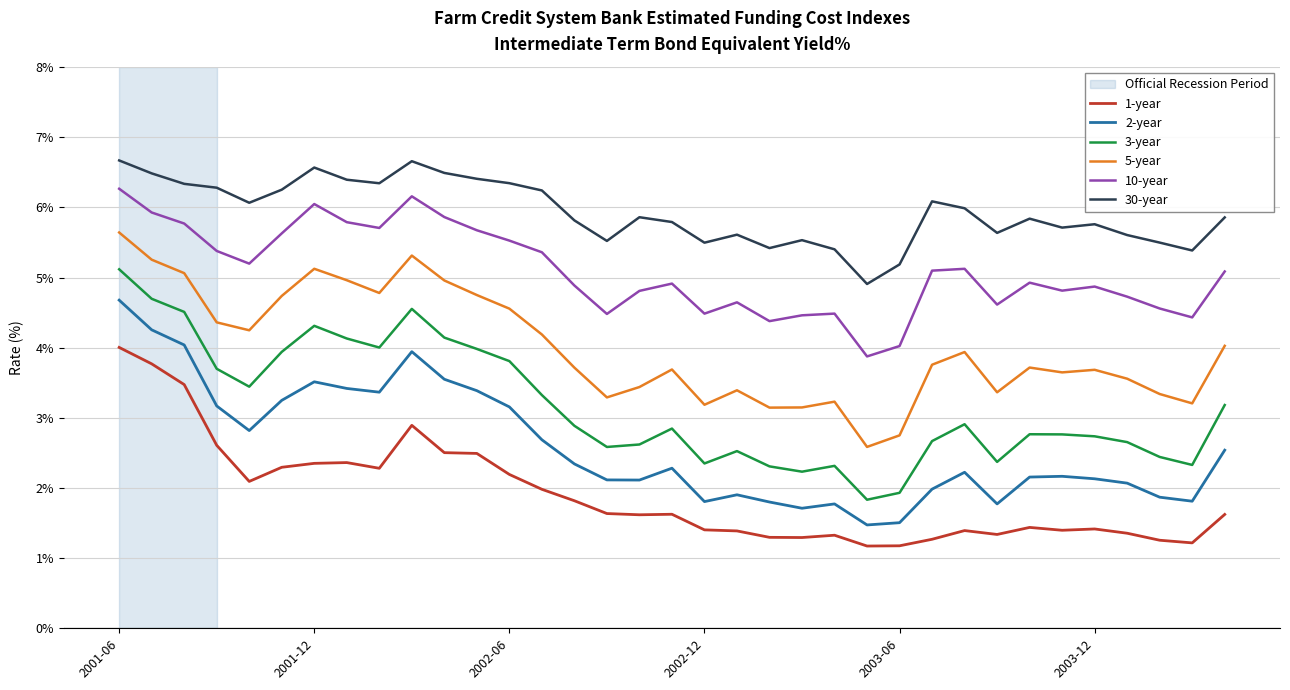

Rank the series by their maximum value, from lowest to highest.

1-year, 2-year, 3-year, 5-year, 10-year, 30-year